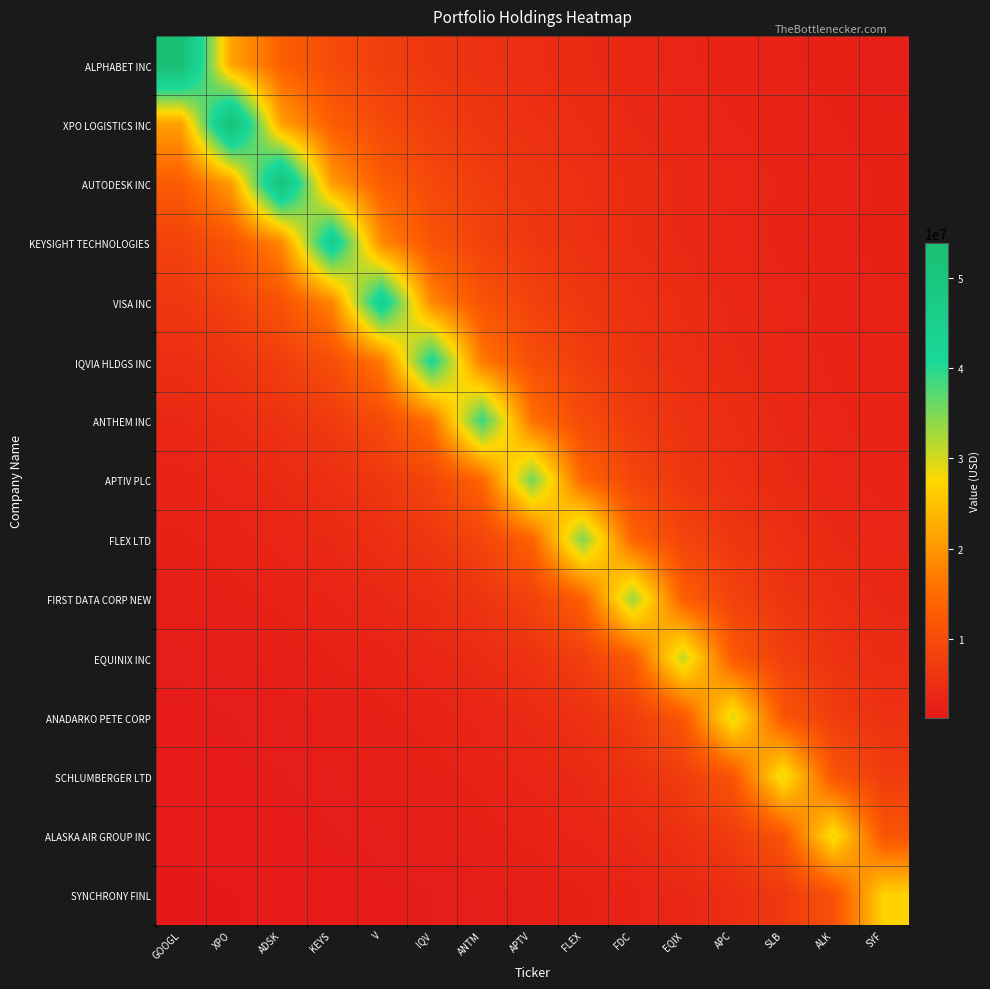

At which category is the sum across all series the highest?

ADSK